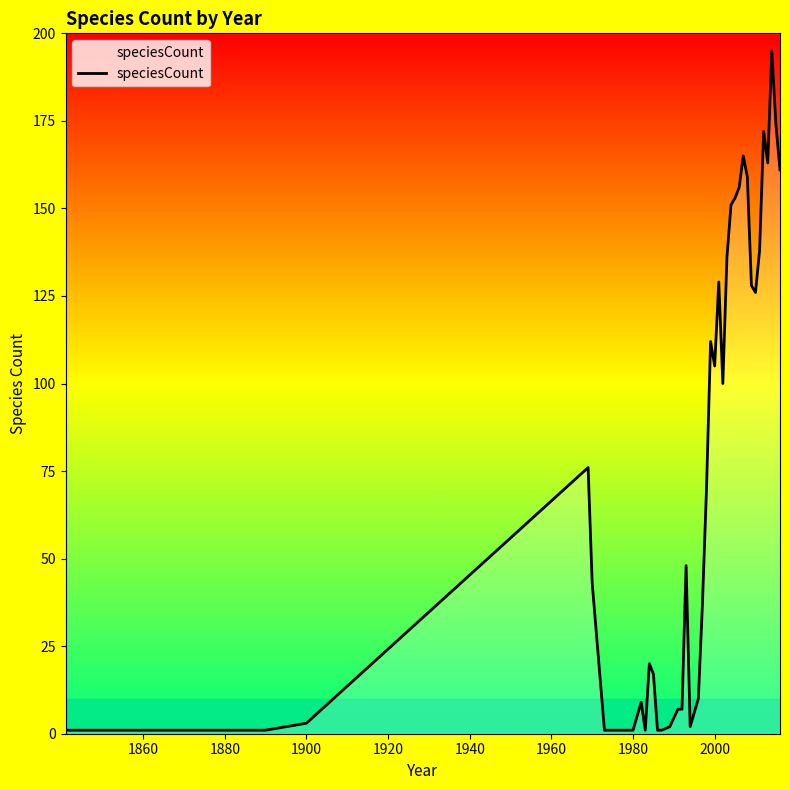

What is the minimum value shown in the chart?

1